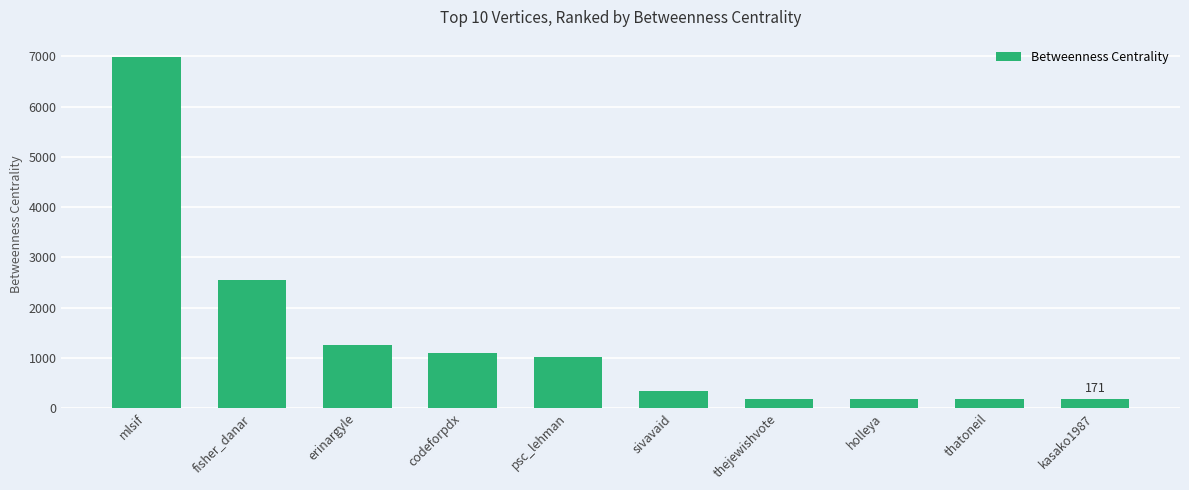

Which category has the highest value across all series?

mlsif